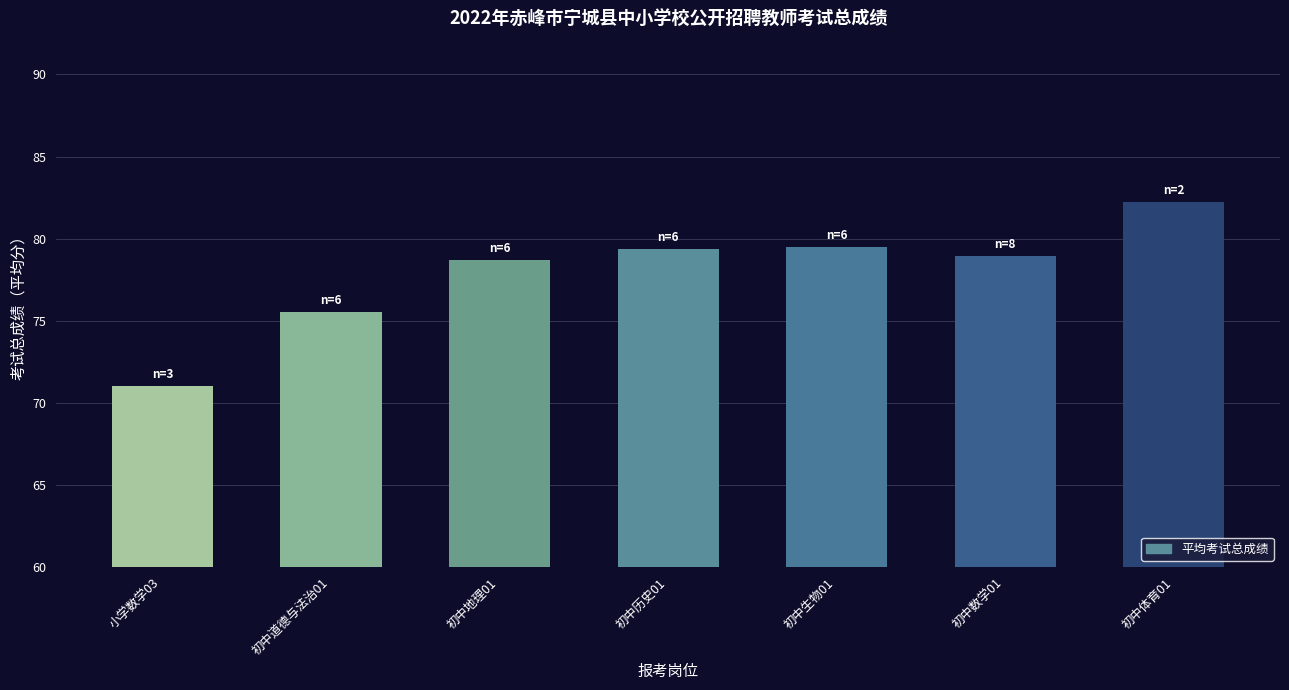

Between 初中生物01 and 小学数学03, which is larger?

初中生物01